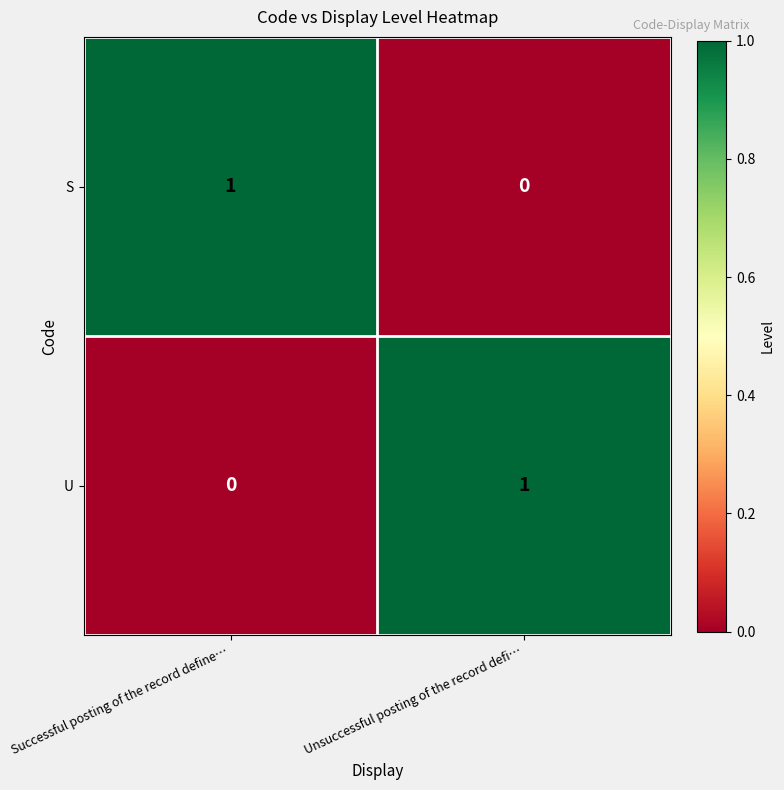

Count the number of data series in this chart.

2